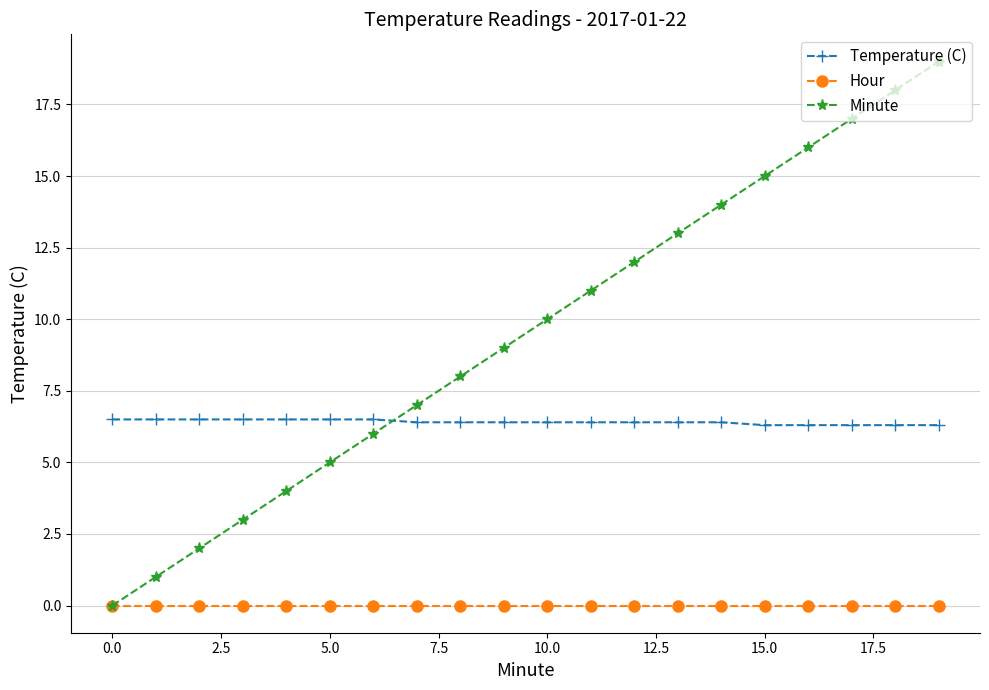

True or false: Hour and Temperature (C) intersect in this chart.

False